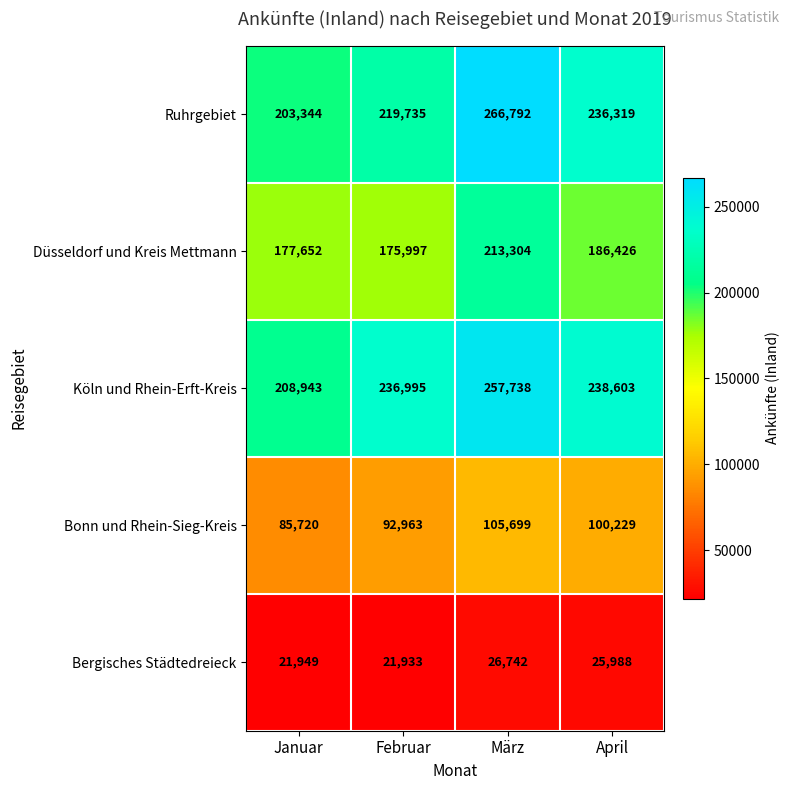

Reading left to right, what are all the values shown in this chart?

Ruhrgebiet: 203344	219735	266792	236319
Düsseldorf und Kreis Mettmann: 177652	175997	213304	186426
Köln und Rhein-Erft-Kreis: 208943	236995	257738	238603
Bonn und Rhein-Sieg-Kreis: 85720	92963	105699	100229
Bergisches Städtedreieck: 21949	21933	26742	25988